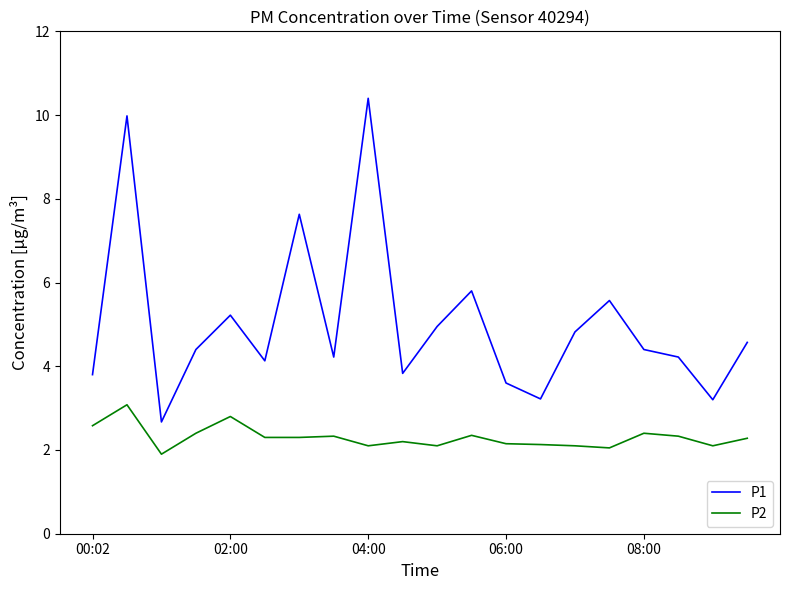

What is the maximum value for P1?

10.4